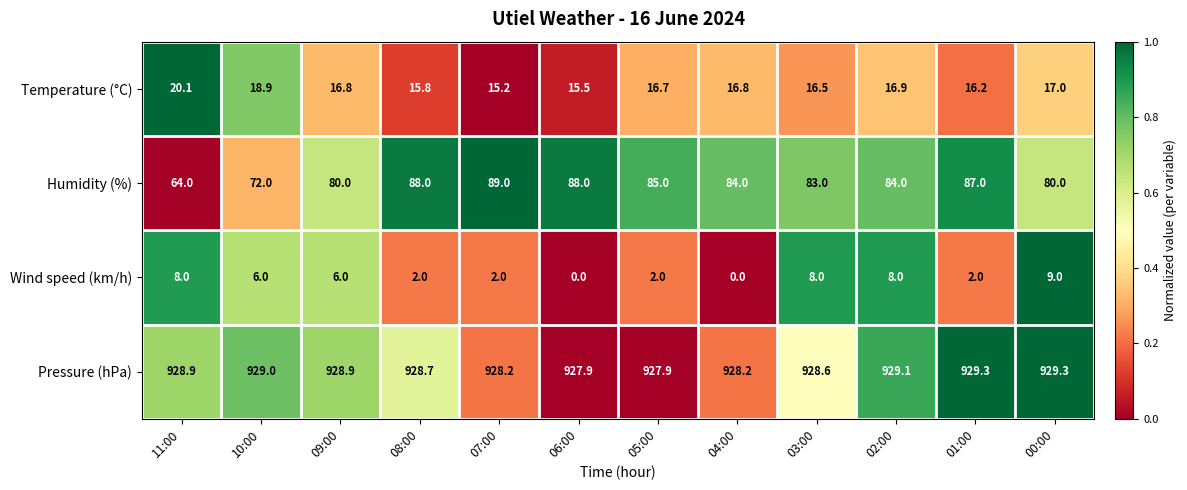

Is it true that Pressure (hPa) equals 486.3 at 06:00?

False